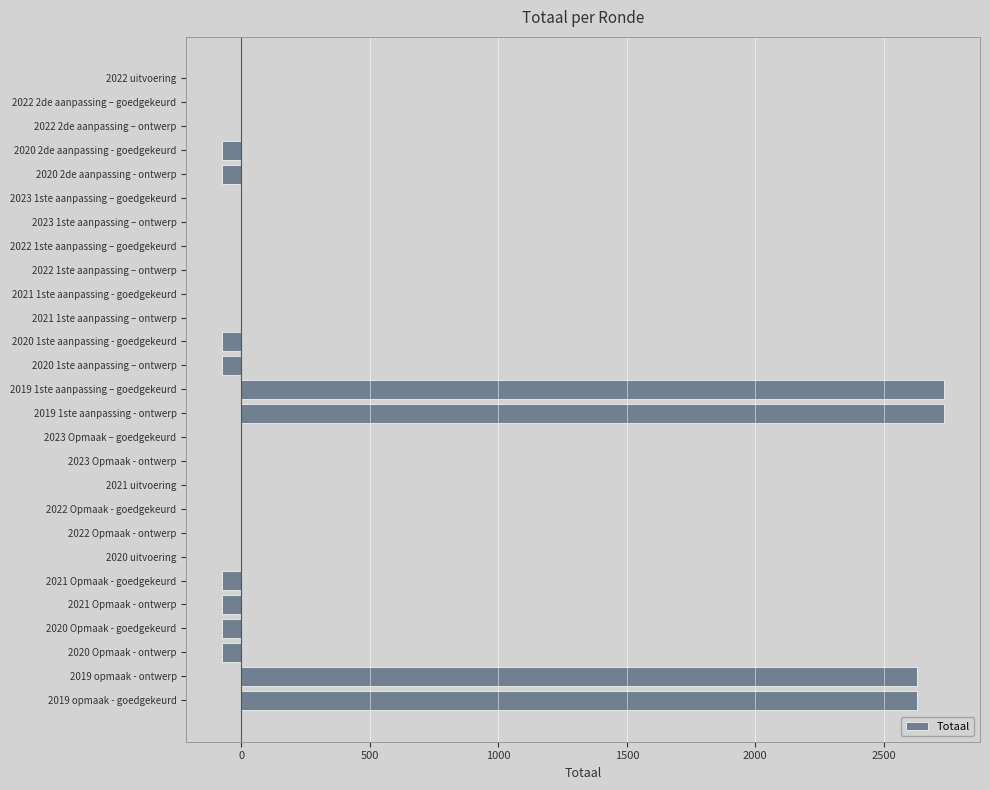

Reading bottom to top, what are all the values shown in this chart?

2019 opmaak - goedgekeurd=2628	2019 opmaak - ontwerp=2628	2020 Opmaak - ontwerp=-74	2020 Opmaak - goedgekeurd=-74	2021 Opmaak - ontwerp=-74	2021 Opmaak - goedgekeurd=-74	2020 uitvoering=0	2022 Opmaak - ontwerp=0	2022 Opmaak - goedgekeurd=0	2021 uitvoering=0	2023 Opmaak - ontwerp=0	2023 Opmaak – goedgekeurd=0	2019 1ste aanpassing - ontwerp=2734	2019 1ste aanpassing – goedgekeurd=2734	2020 1ste aanpassing – ontwerp=-74	2020 1ste aanpassing - goedgekeurd=-74	2021 1ste aanpassing – ontwerp=0	2021 1ste aanpassing - goedgekeurd=0	2022 1ste aanpassing – ontwerp=0	2022 1ste aanpassing – goedgekeurd=0	2023 1ste aanpassing – ontwerp=0	2023 1ste aanpassing – goedgekeurd=0	2020 2de aanpassing - ontwerp=-74	2020 2de aanpassing - goedgekeurd=-74	2022 2de aanpassing – ontwerp=0	2022 2de aanpassing – goedgekeurd=0	2022 uitvoering=0